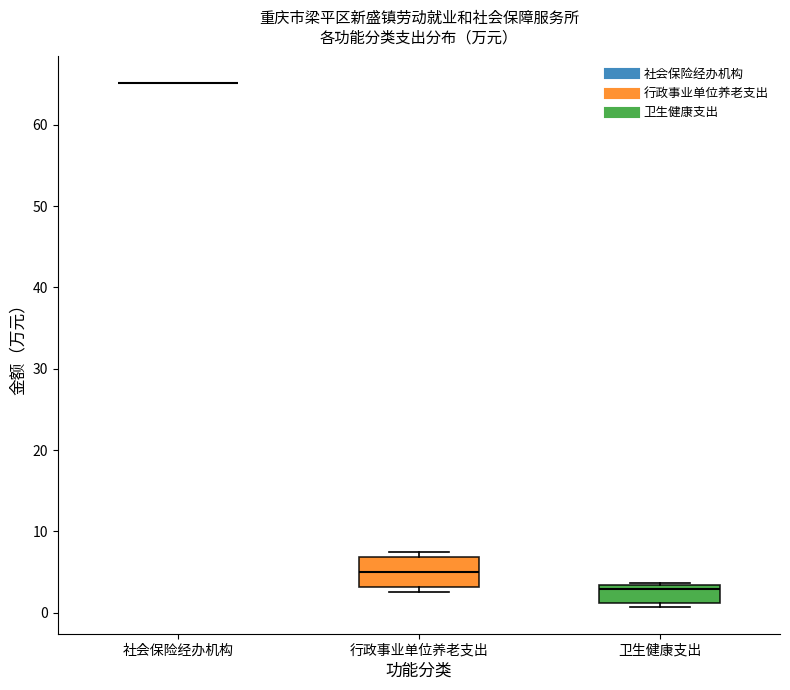

Comparing the boxes themselves (not the whiskers), which one is the tallest?

行政事业单位养老支出